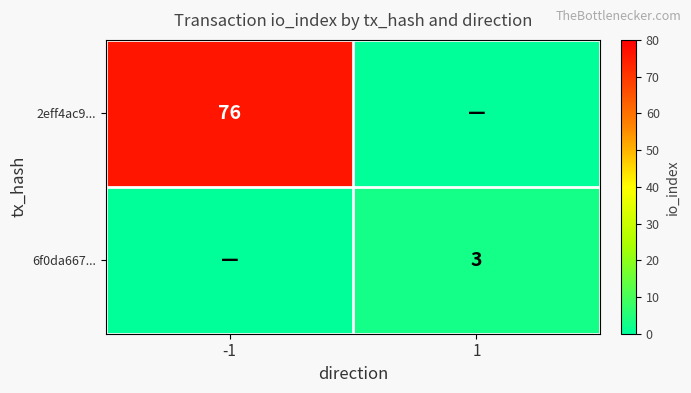

Is it true that 2eff4ac9... equals 76 at -1?

True